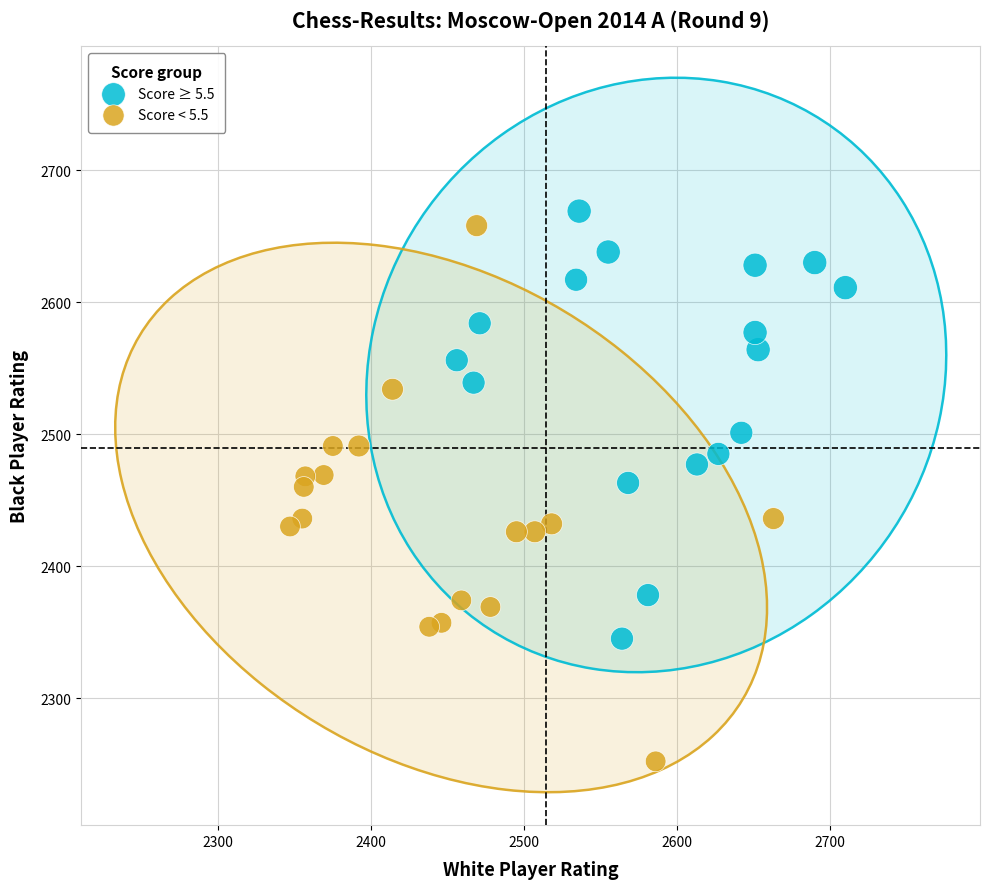

Which series reaches the minimum Y coordinate?

Score < 5.5